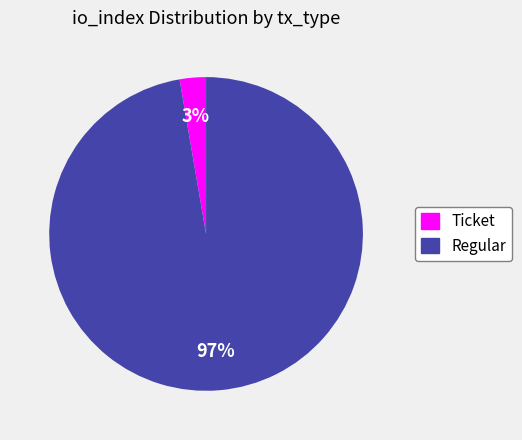

Do Ticket and Regular together represent more than half of the pie?

Yes